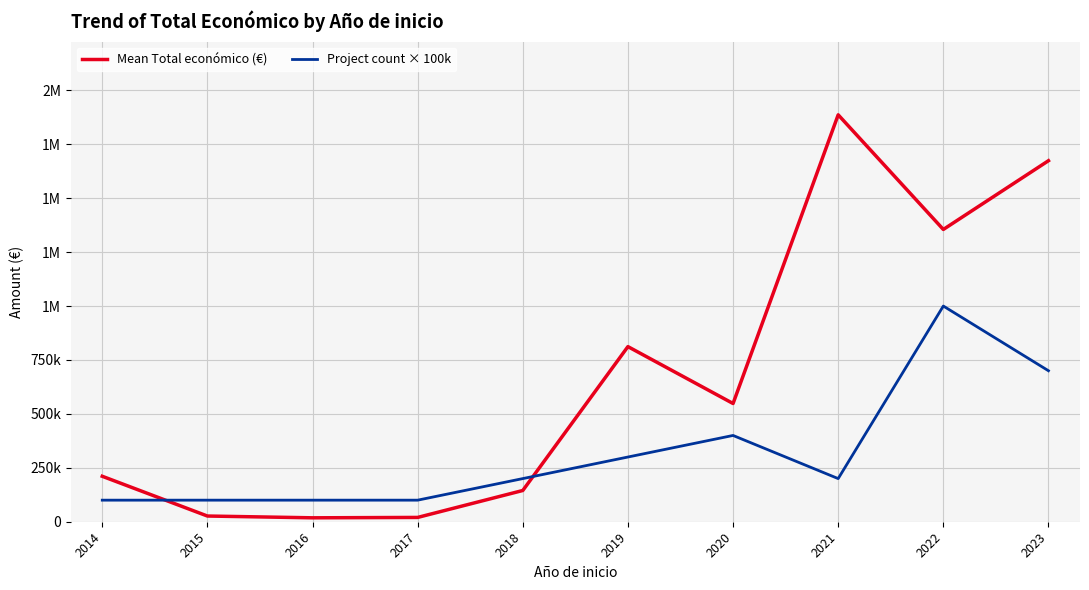

Reading left to right, list all the values displayed in this chart.

Mean Total económico (€): 2014=210755	2015=26442	2016=18169	2017=19954	2018=144863	2019=811879	2020=548108	2021=1886538	2022=1355049	2023=1673737
Project count × 100k: 2014=100000	2015=100000	2016=100000	2017=100000	2018=200000	2019=300000	2020=400000	2021=200000	2022=1000000	2023=700000